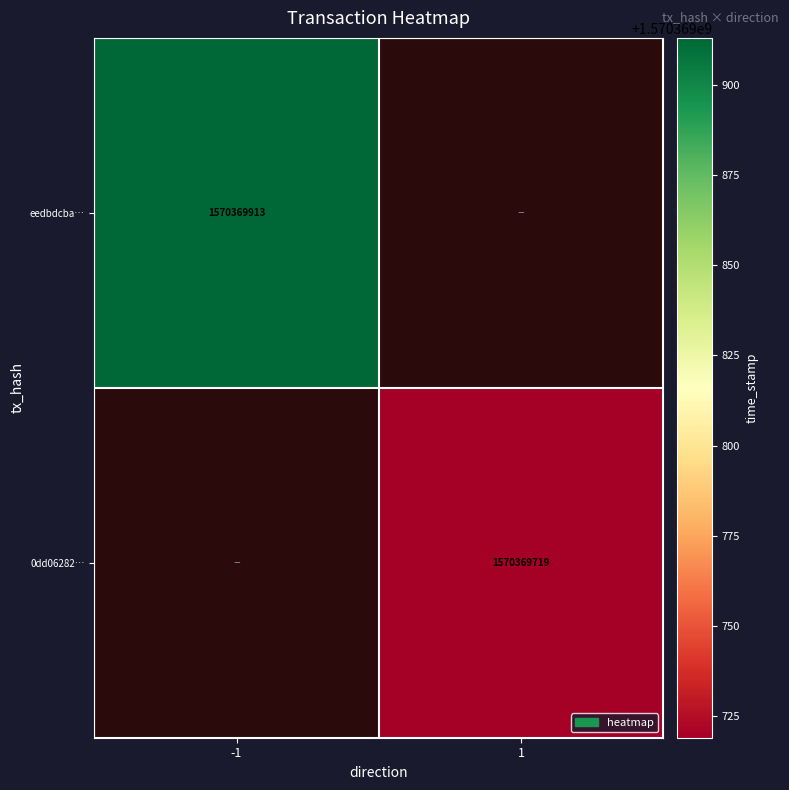

Which series changed the most between -1 and 1?

eedbdcbac9b9394704fb56fb030f492aafa7ee0